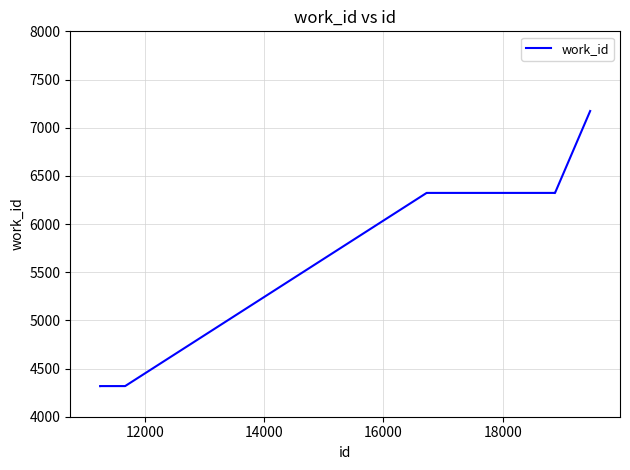

What is the difference between the maximum and minimum values?

2856